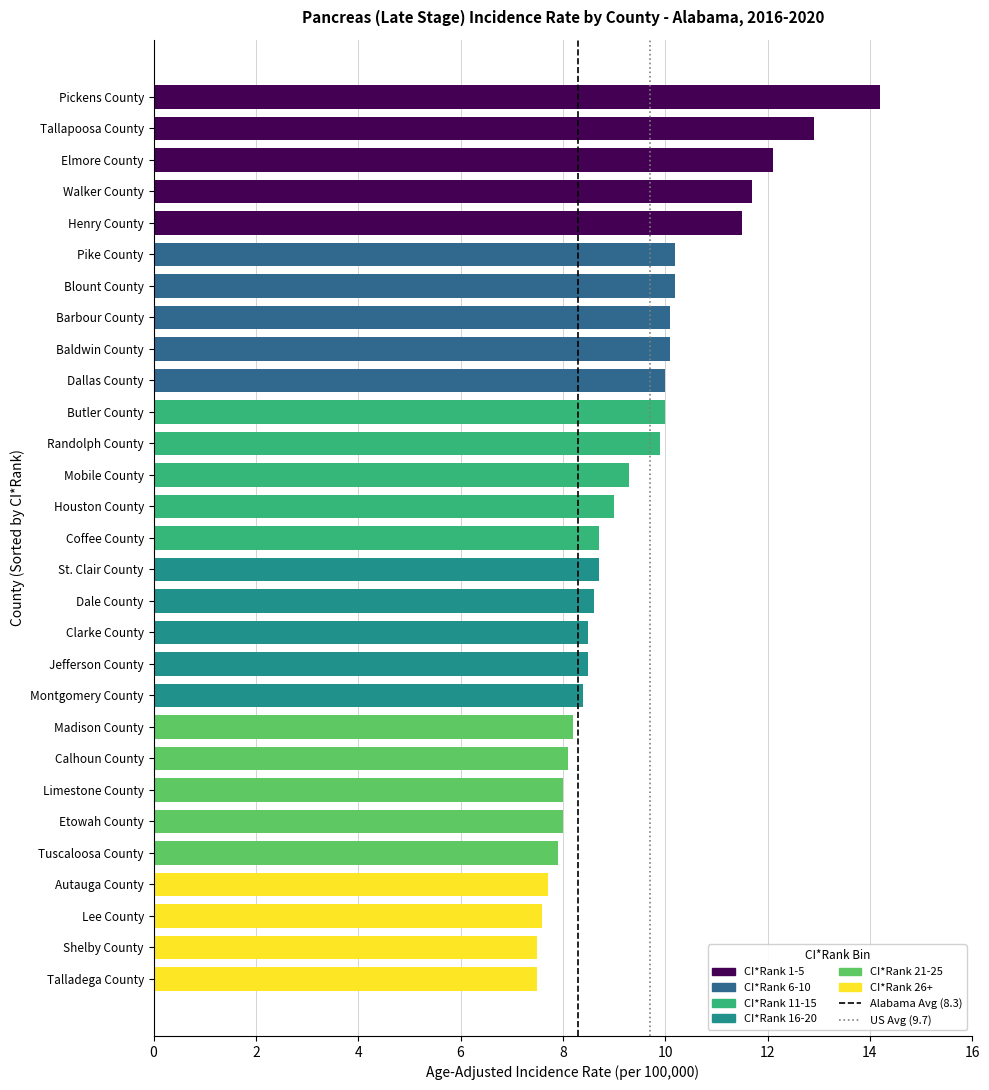

What is the difference between the values at Calhoun County and Etowah County?

0.1